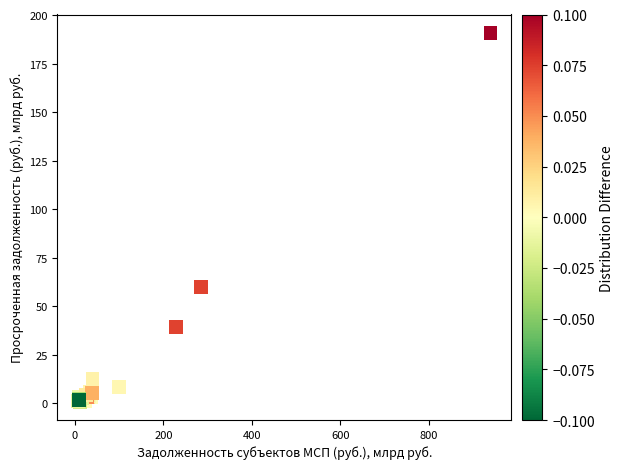

What Y value in the scatter plot is closest to 95?

59.8